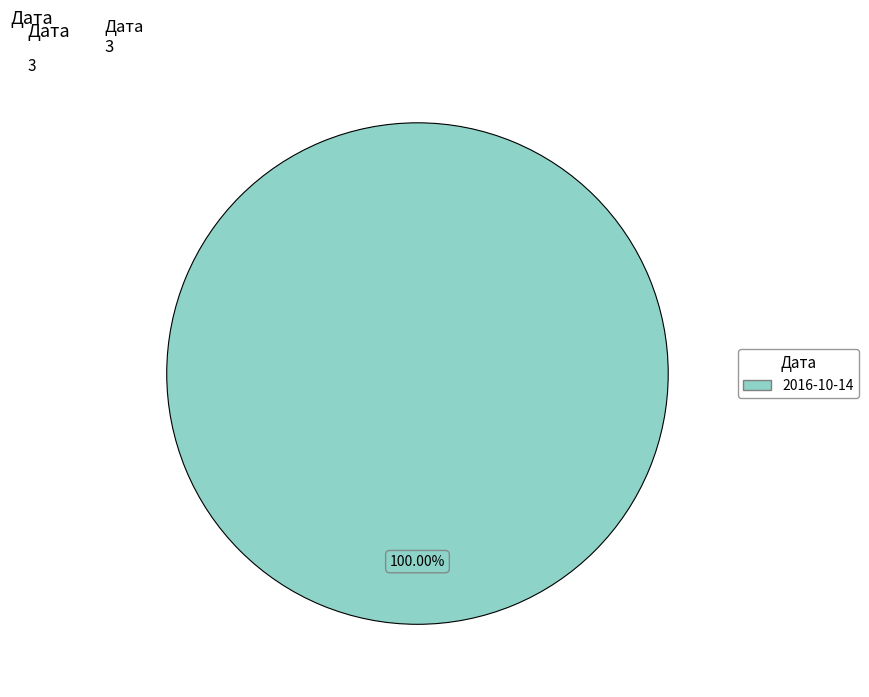

Is there any slice that represents more than half of the pie?

Yes